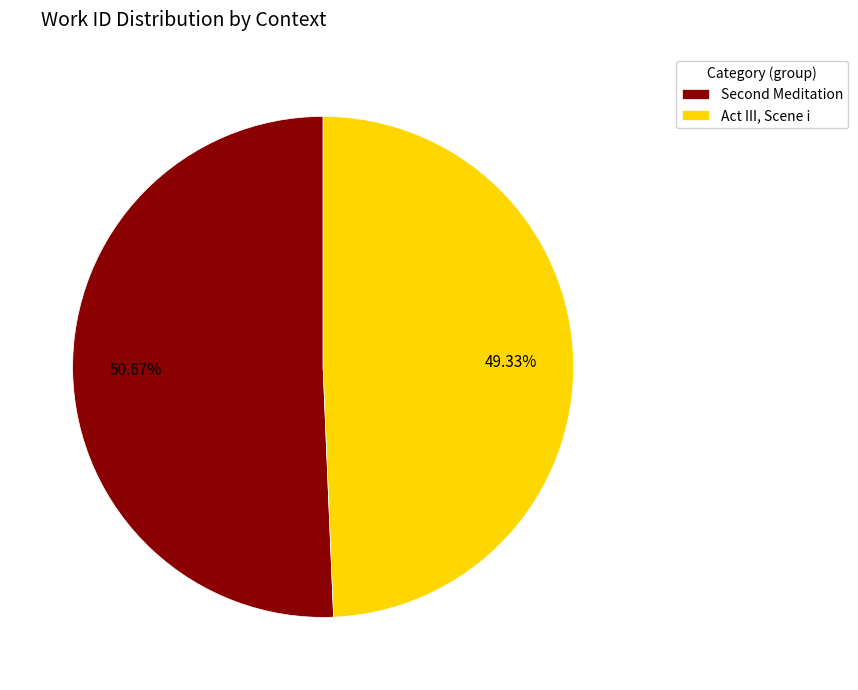

Rank the categories by value from lowest to highest.

Act III, Scene i, Second Meditation